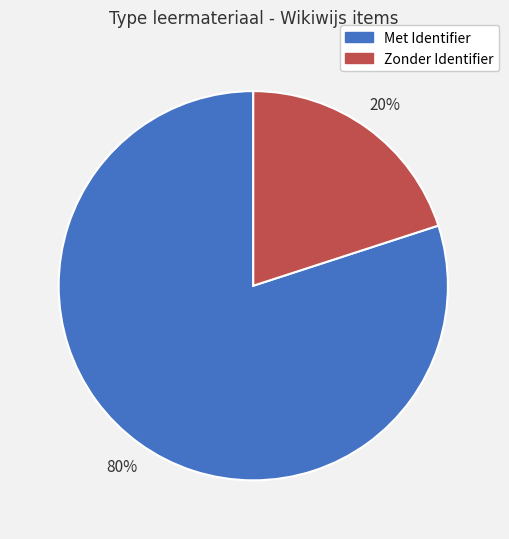

To the nearest percent, what is the difference between the largest and smallest slice percentages?

60%